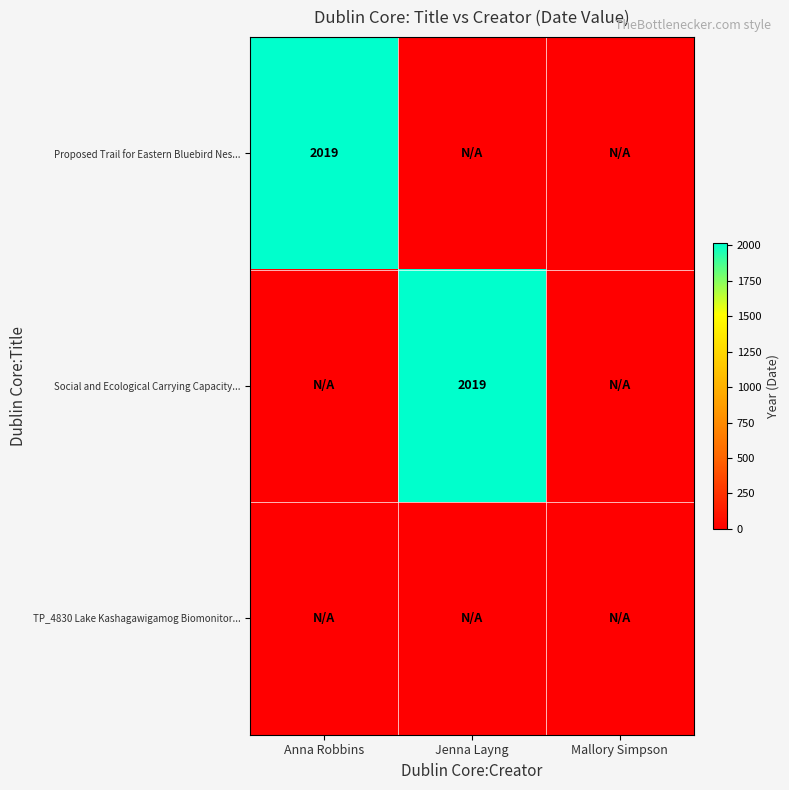

How many series are shown in this chart?

3